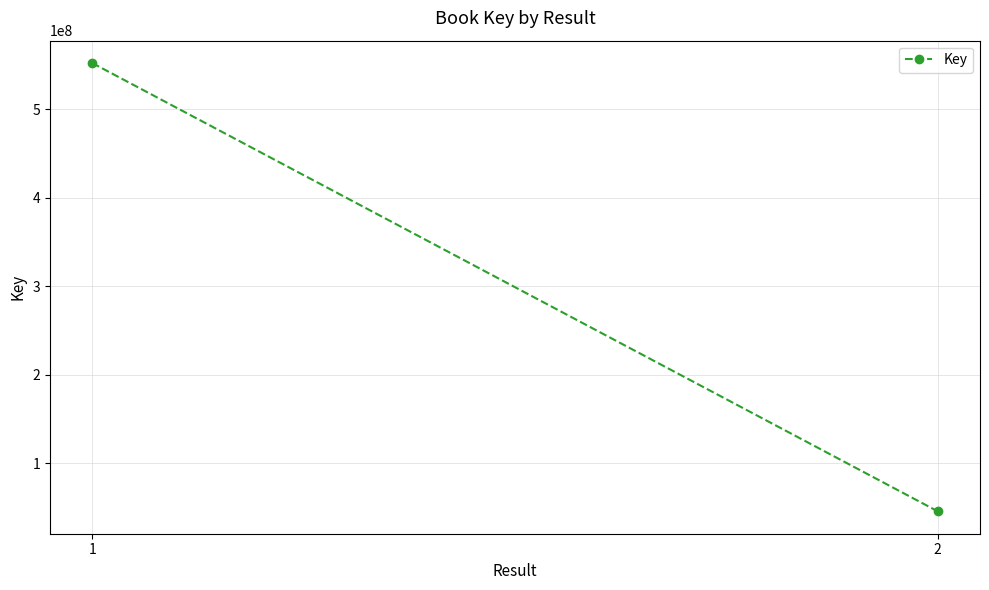

Reading left to right, transcribe all the data shown in this chart.

552331508	45648203